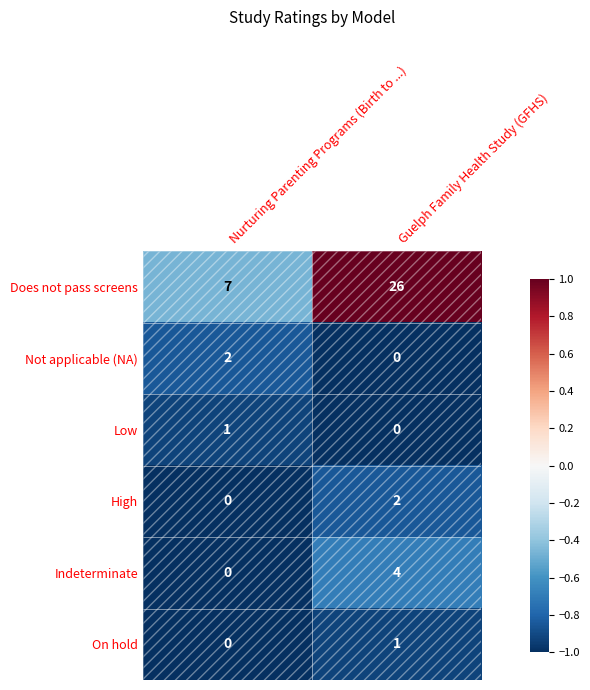

What is the difference between the maximum and minimum values in the Indeterminate series?

4